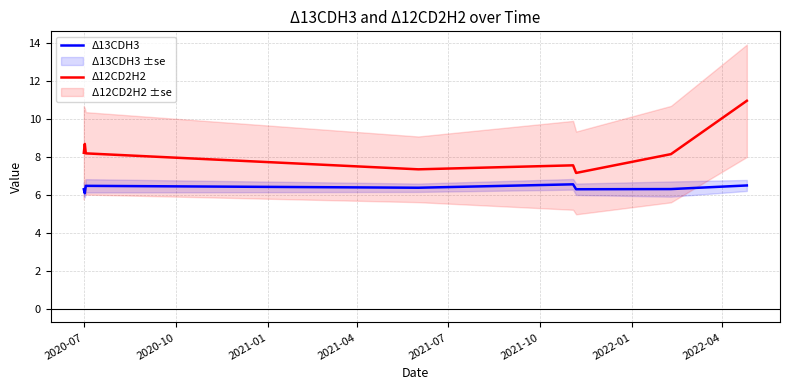

True or false: Δ13CDH3 and Δ12CD2H2 intersect in this chart.

False